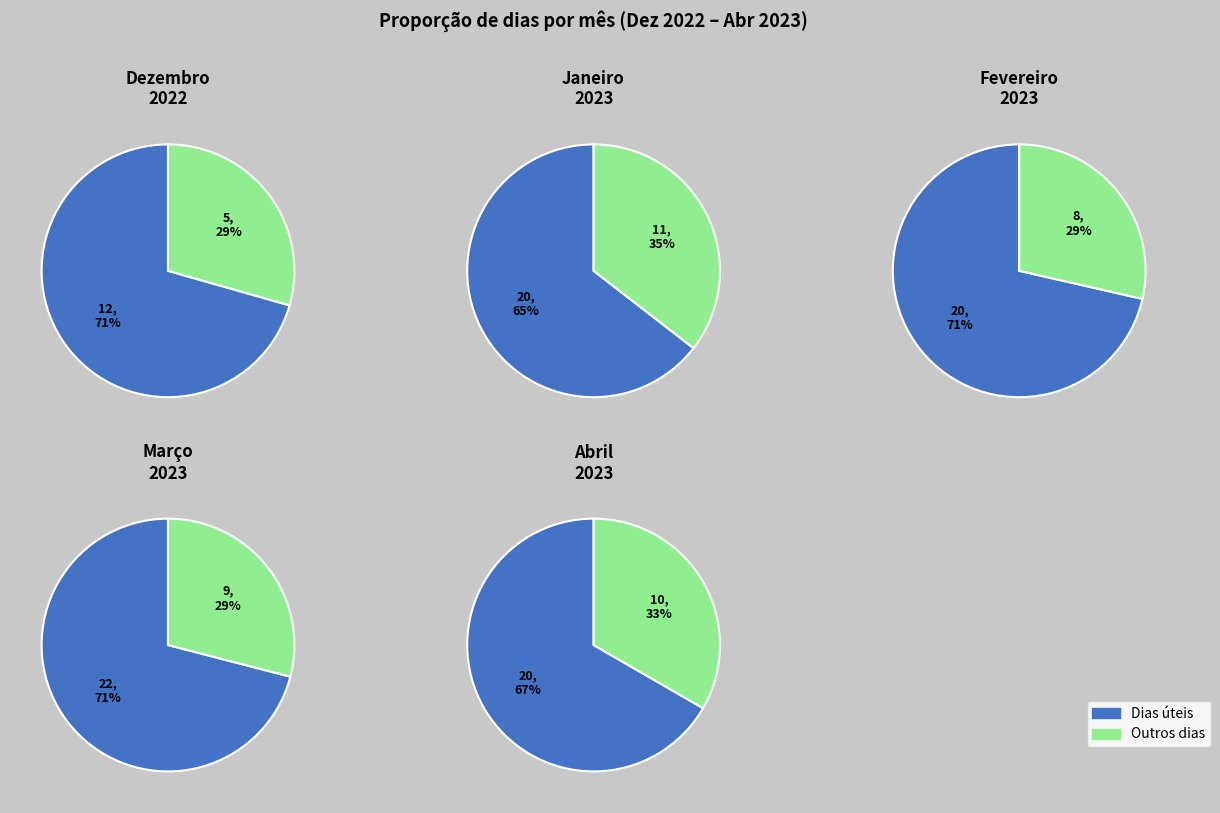

To the nearest percent, what is the combined percentage of Abril 2023 and Janeiro 2023?

43%